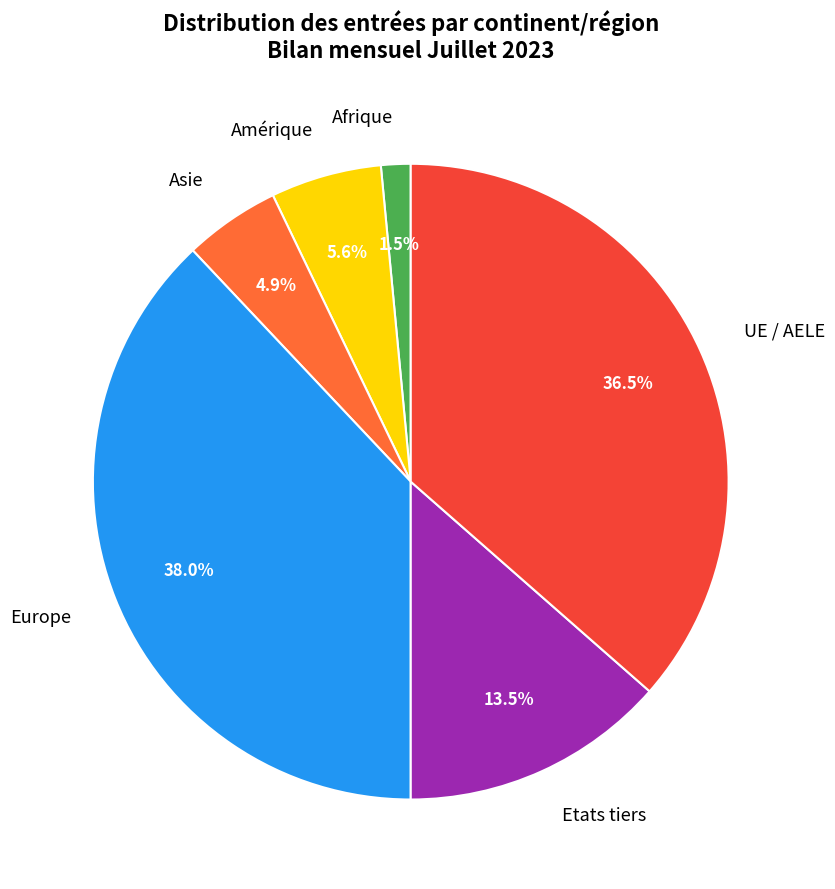

What is the total percentage of Etats tiers and UE / AELE?

50.0%